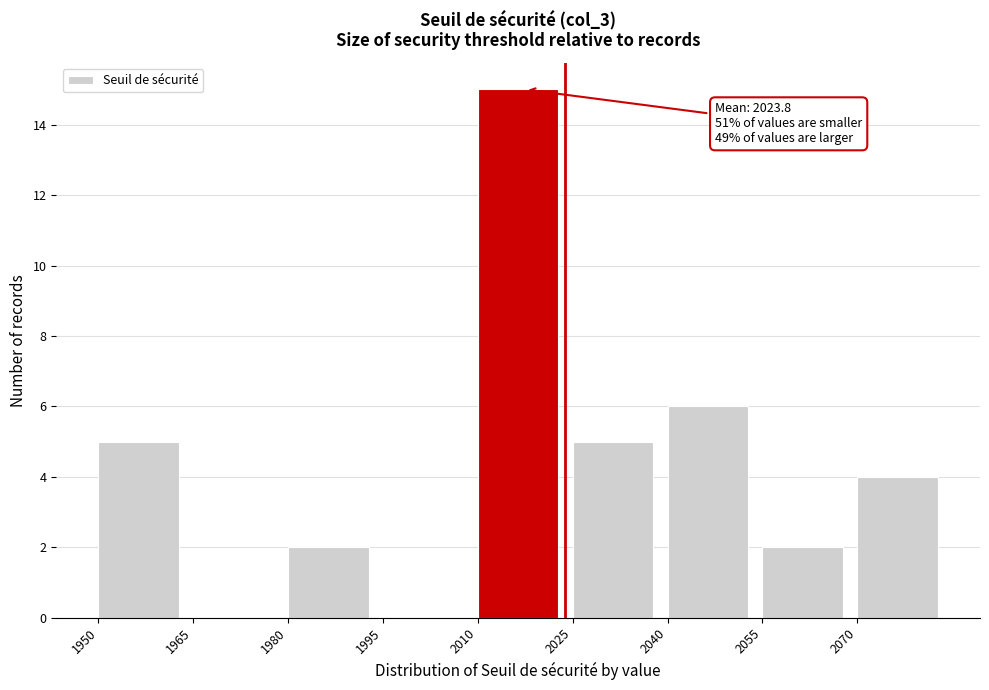

Over which range of the x-axis is the bar tallest?

2010 to 2025